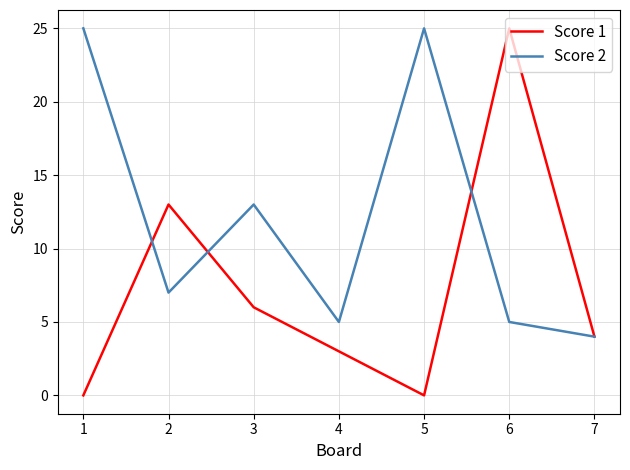

What is the highest value of the Score 2 series?

25